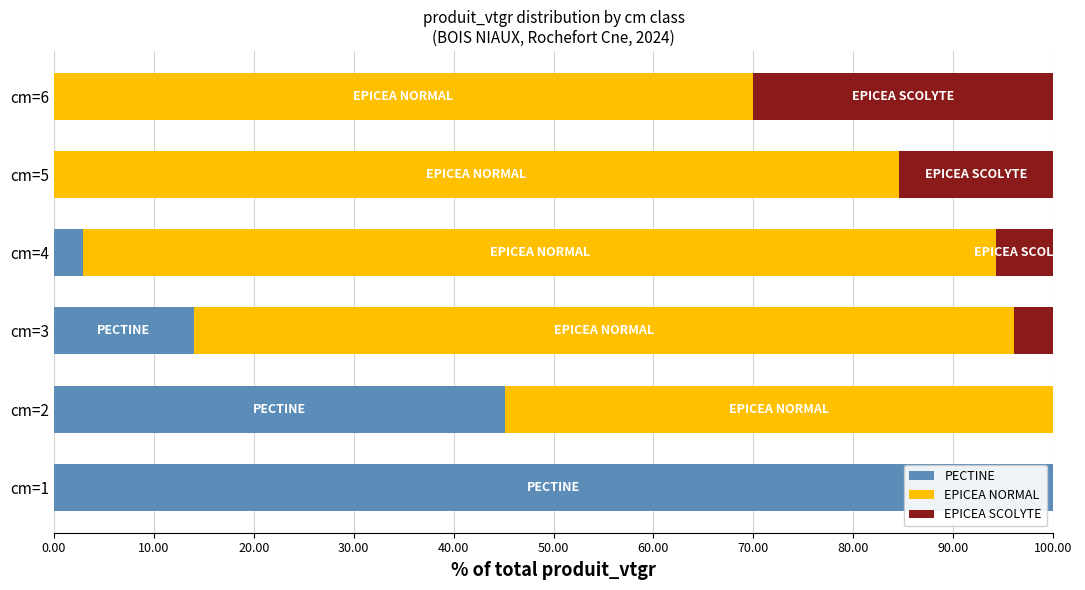

What is the total value across all series at cm=1?

100.0